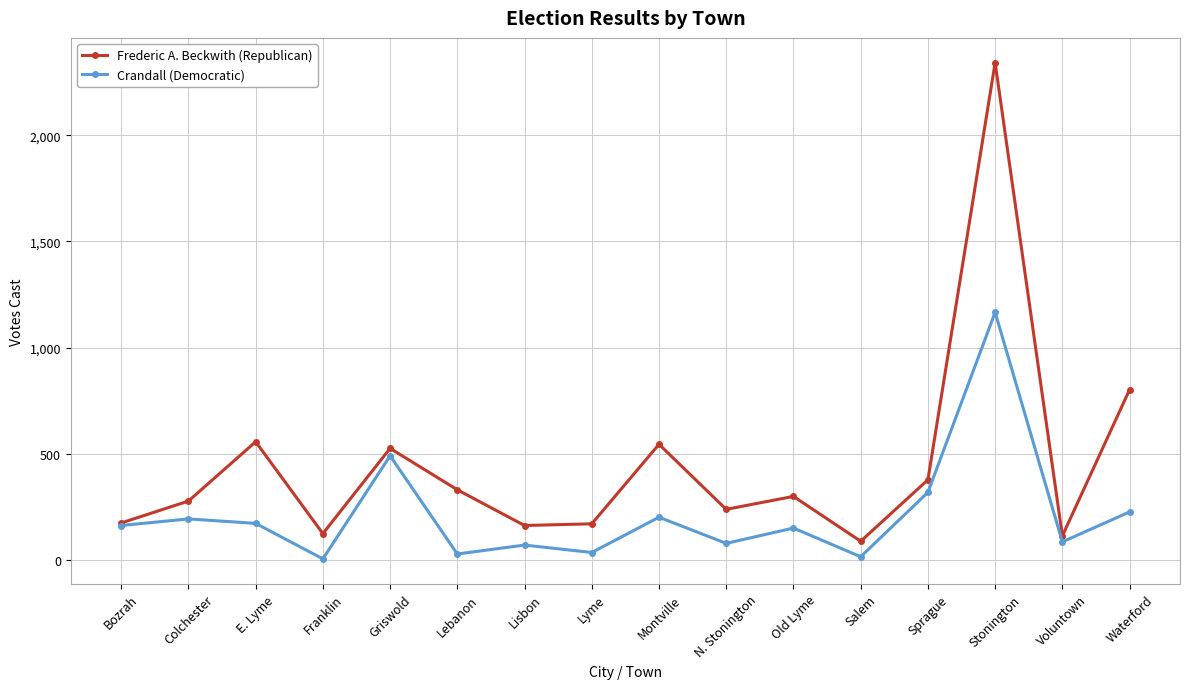

What are all the series names shown in the legend?

Frederic A. Beckwith (Republican), Crandall (Democratic)